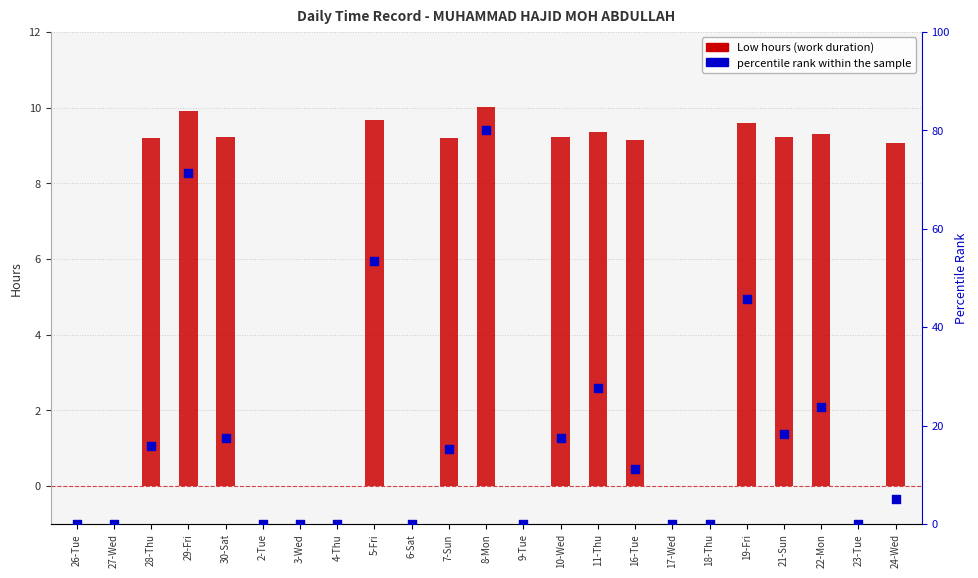

Which series reaches the minimum Y coordinate?

Low hours